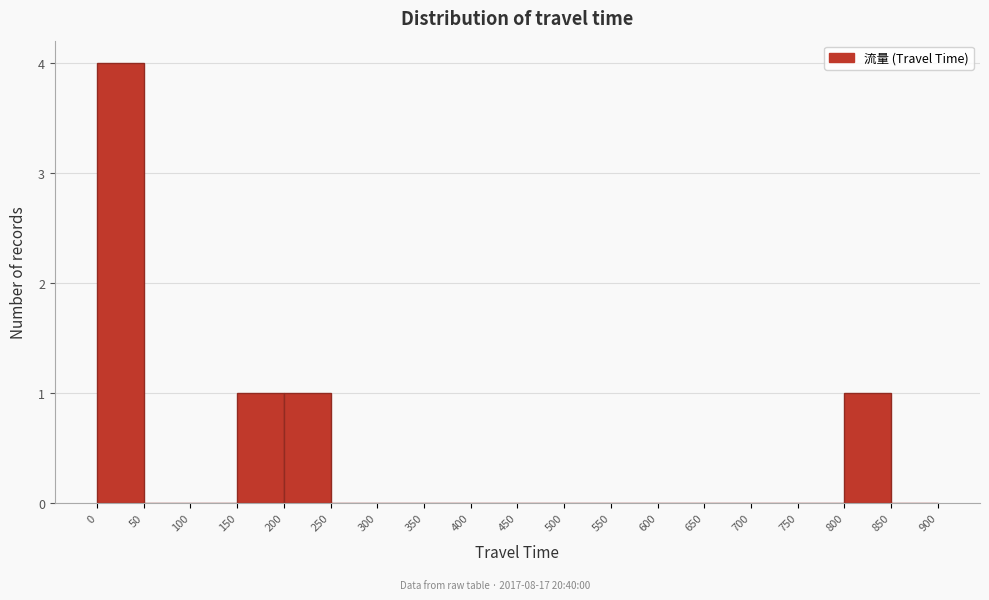

Reading left to right, transcribe this chart: for each bar, give the range it covers on the x-axis and its height. The values are not printed on the chart, so give them approximately, as read against the axis.

0 to 50: 4
50 to 100: 0
100 to 150: 0
150 to 200: 1
200 to 250: 1
250 to 300: 0
300 to 350: 0
350 to 400: 0
400 to 450: 0
450 to 500: 0
500 to 550: 0
550 to 600: 0
600 to 650: 0
650 to 700: 0
700 to 750: 0
750 to 800: 0
800 to 850: 1
850 to 900: 0